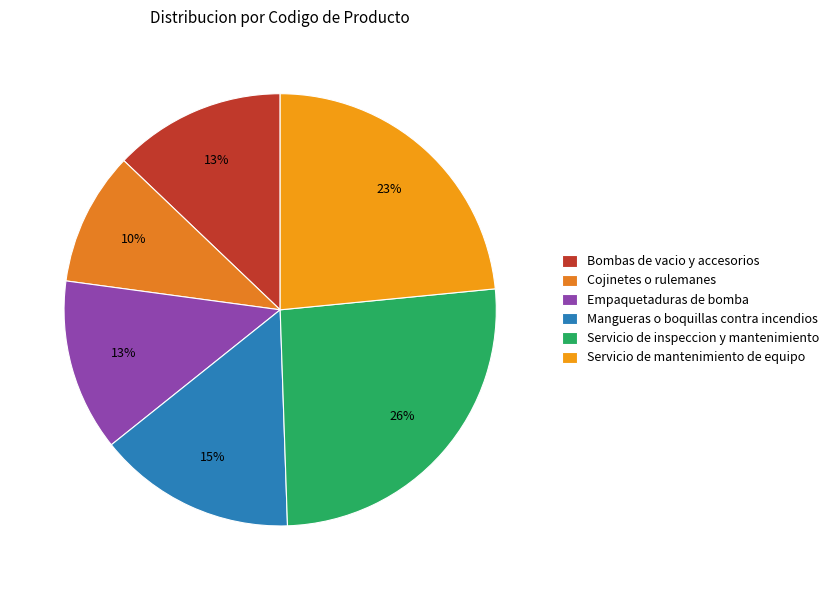

To the nearest percent, what is the average slice percentage?

17%